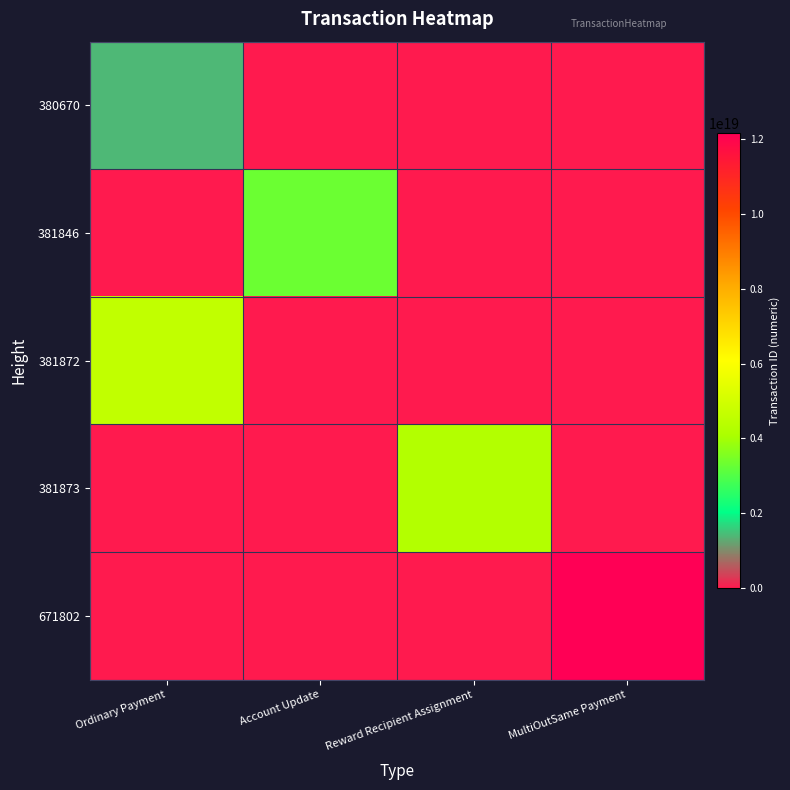

At MultiOutSame Payment, list the series in order from largest to smallest.

671802, 380670, 381846, 381872, 381873